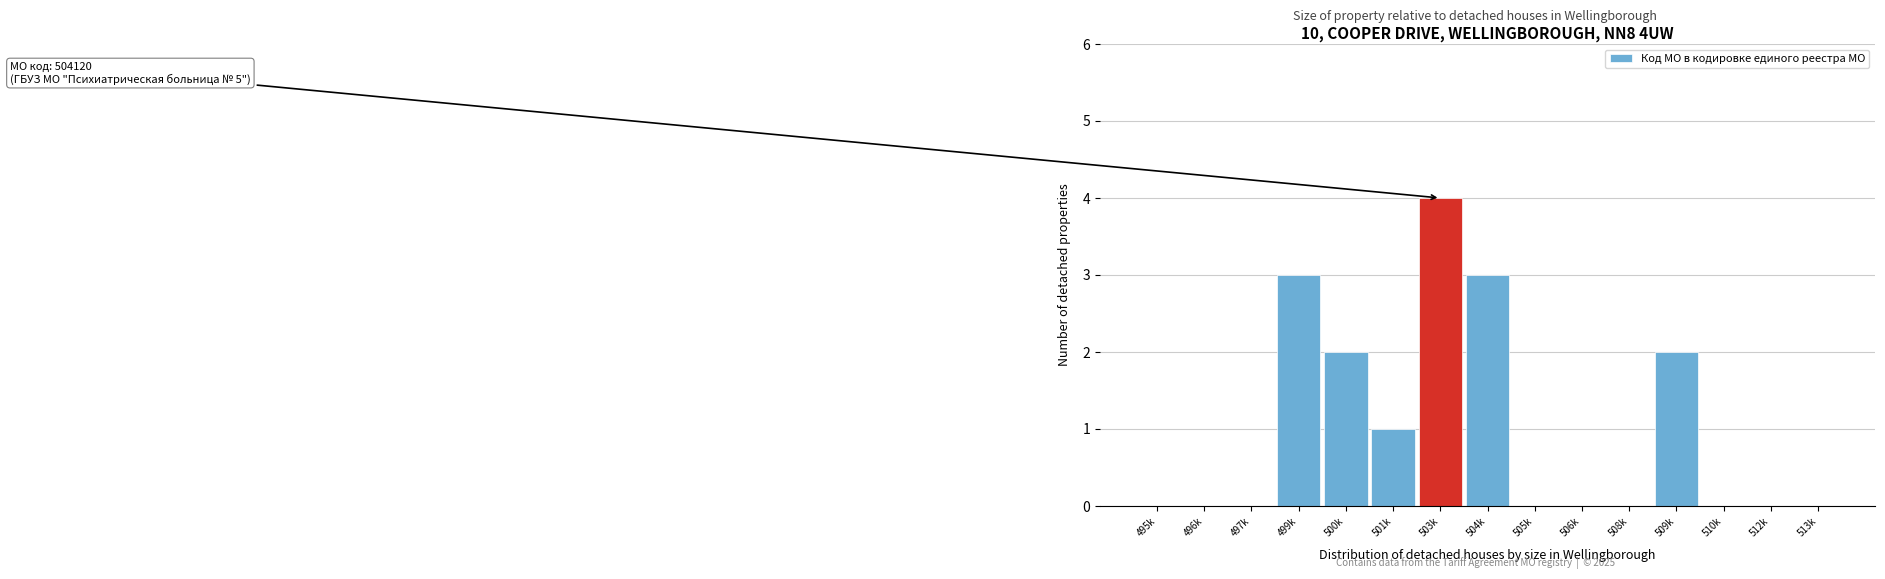

Reading left to right, list all the values displayed in this chart.

495k=0	496k=0	497k=0	499k=3	500k=2	501k=1	503k=4	504k=3	505k=0	506k=0	508k=0	509k=2	510k=0	512k=0	513k=0